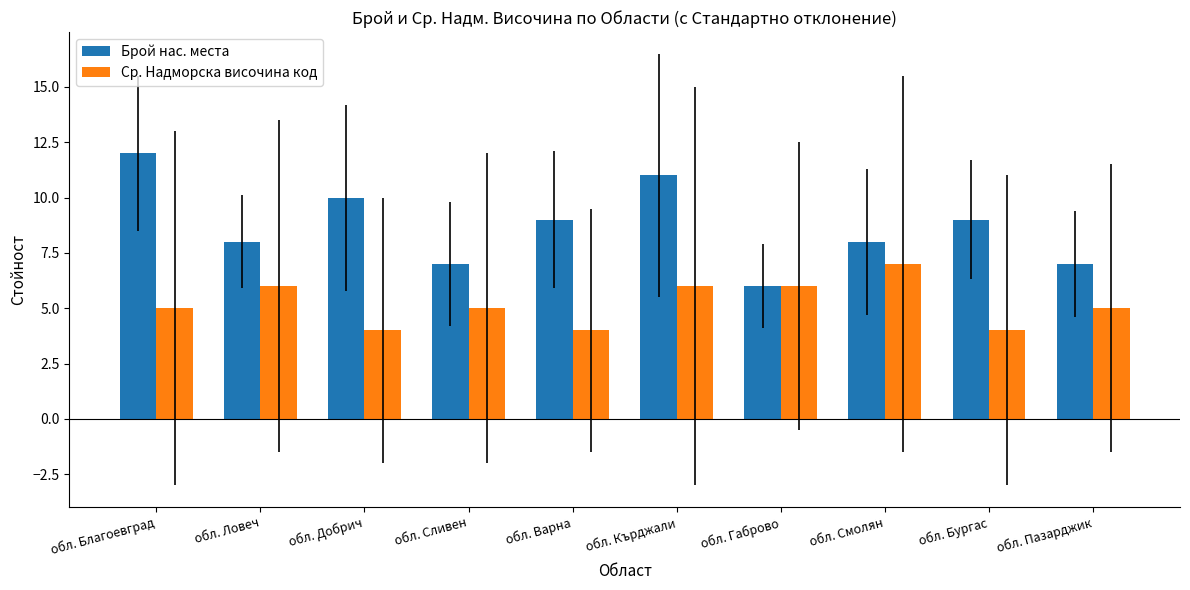

The value of Ср. Надморска височина код at обл. Благоевград is 7. True or false?

False